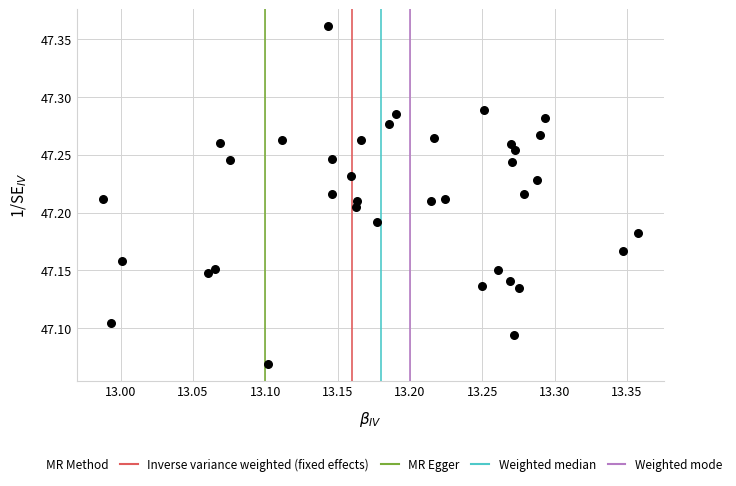

What is the range of X values (max minus min)?

0.4